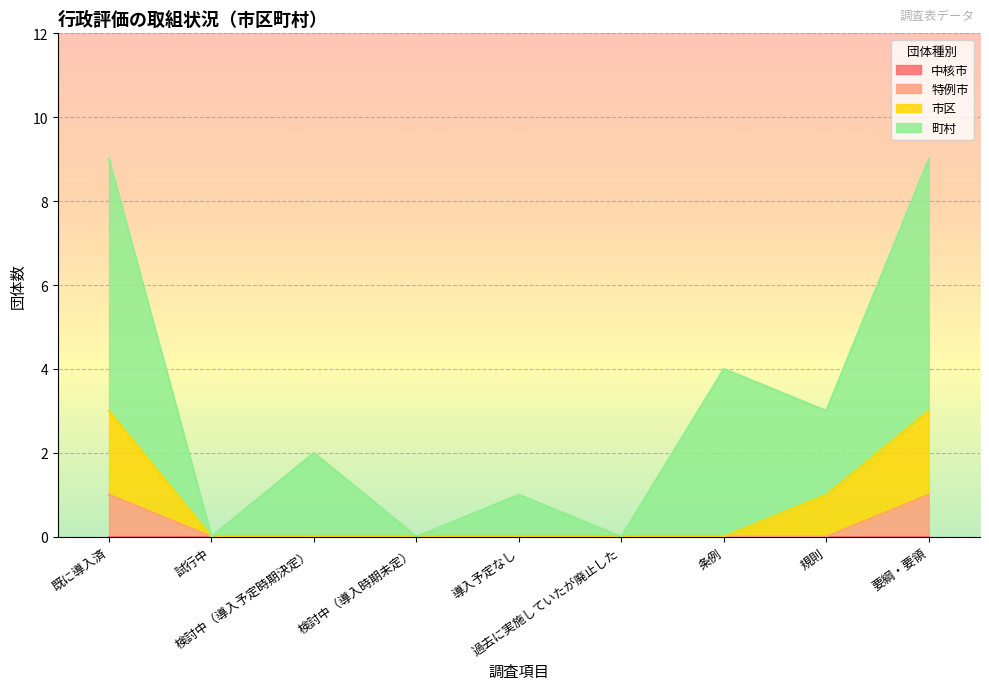

What is the difference between the maximum and second lowest values in the 特例市 series?

1